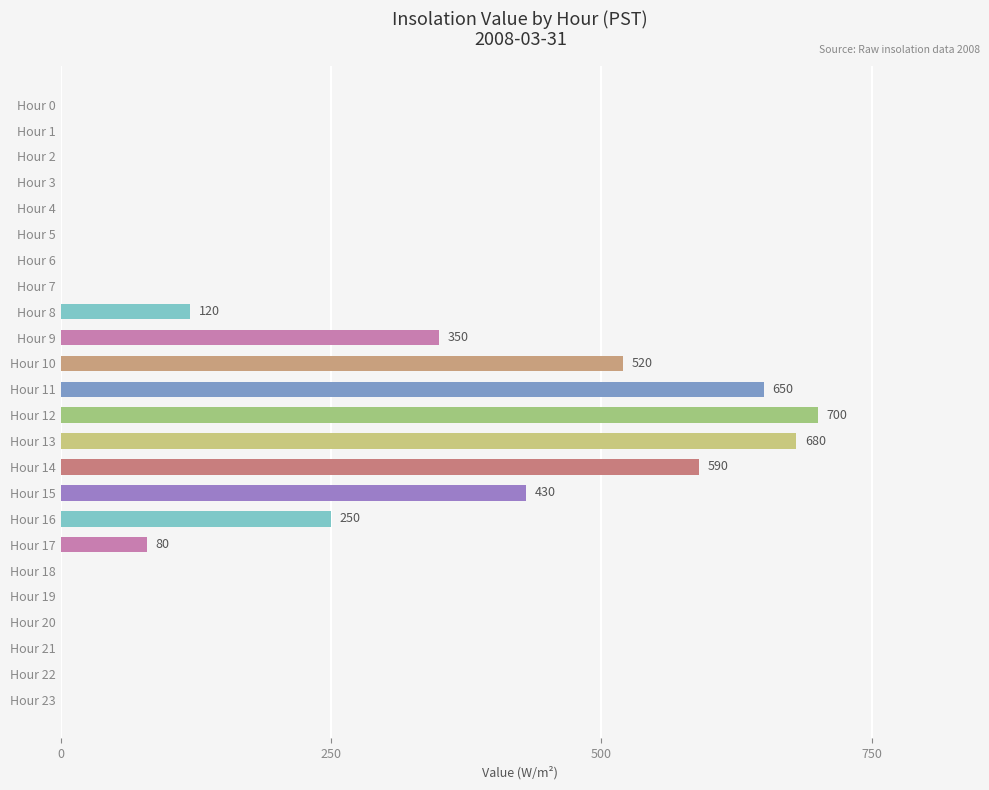

How many series are shown in this chart?

1